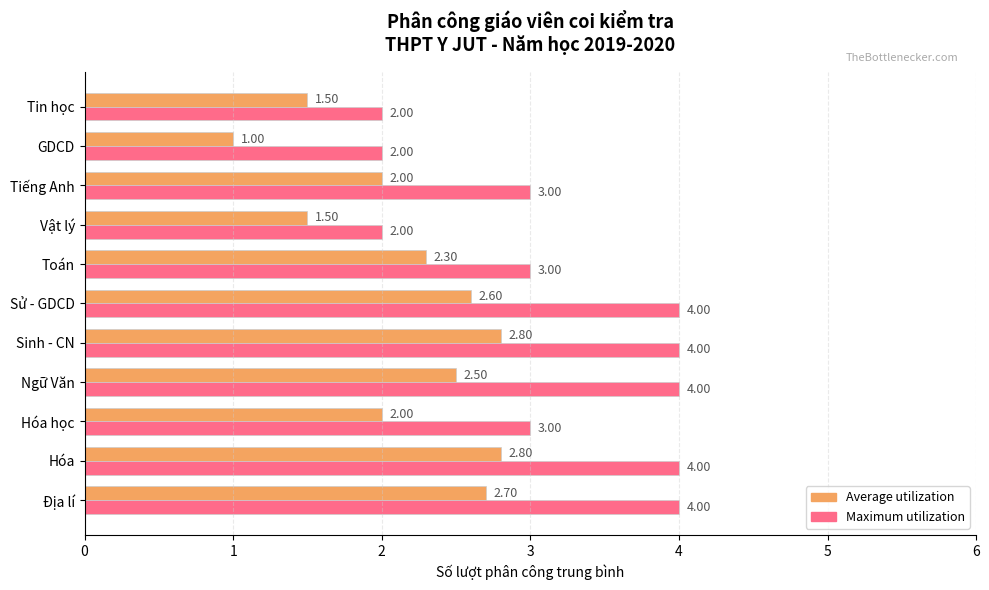

What is the difference between the maximum and minimum values in the Maximum utilization series?

2.0